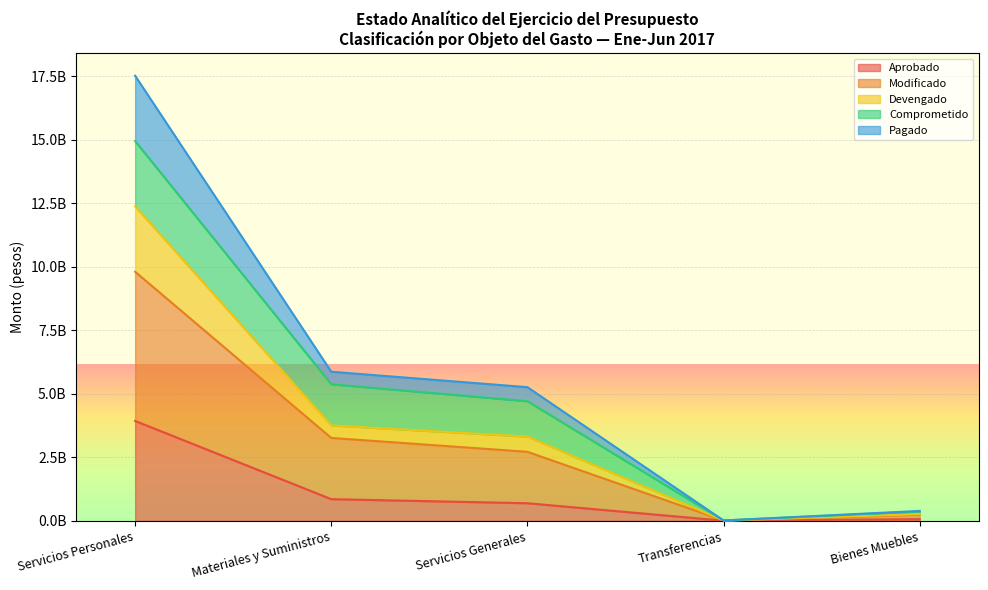

What are all the series names shown in the legend?

Aprobado, Modificado, Devengado, Comprometido, Pagado